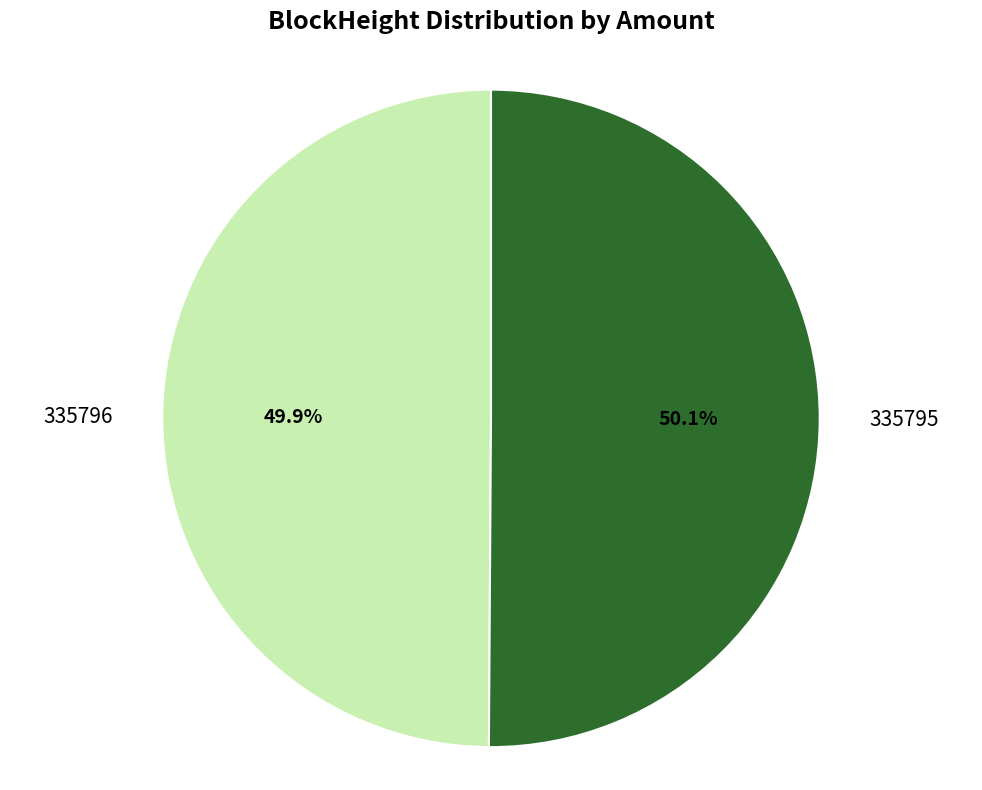

Do 335795 and 335796 together represent more than half of the pie?

Yes